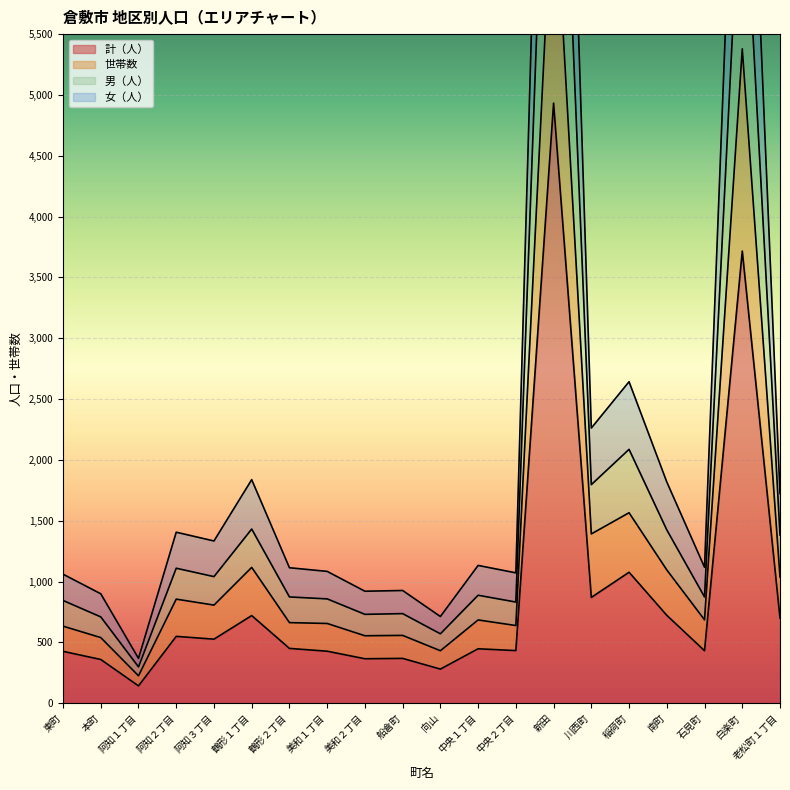

True or false: 男（人） and 世帯数 cross at least once.

False